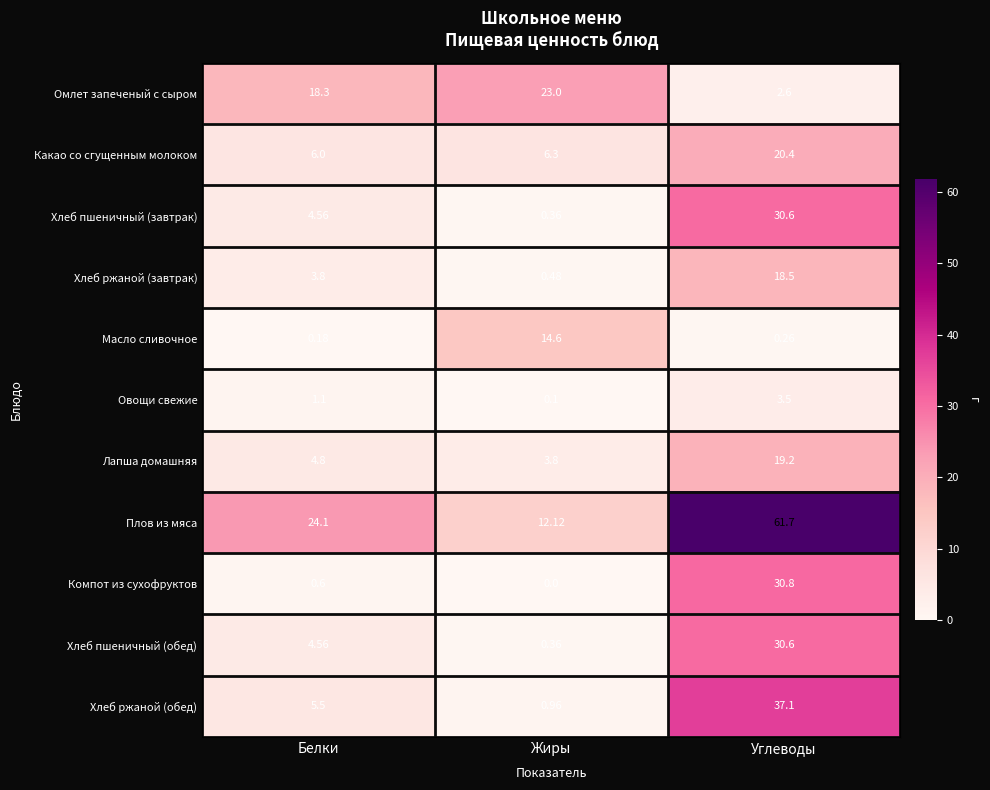

Where is Хлеб пшеничный (завтрак) nearest to the value 15?

Белки